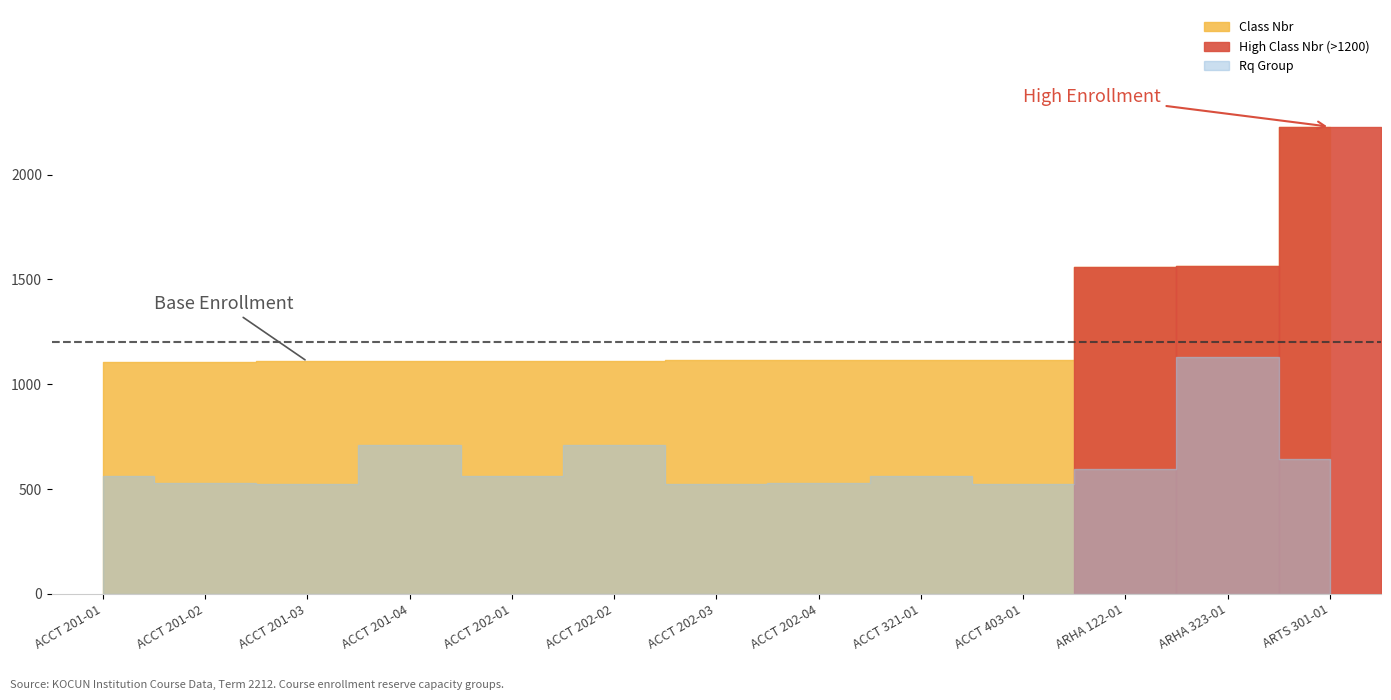

What is the difference between the Rq Group values at ARTS 301-01 and ACCT 202-03?

119